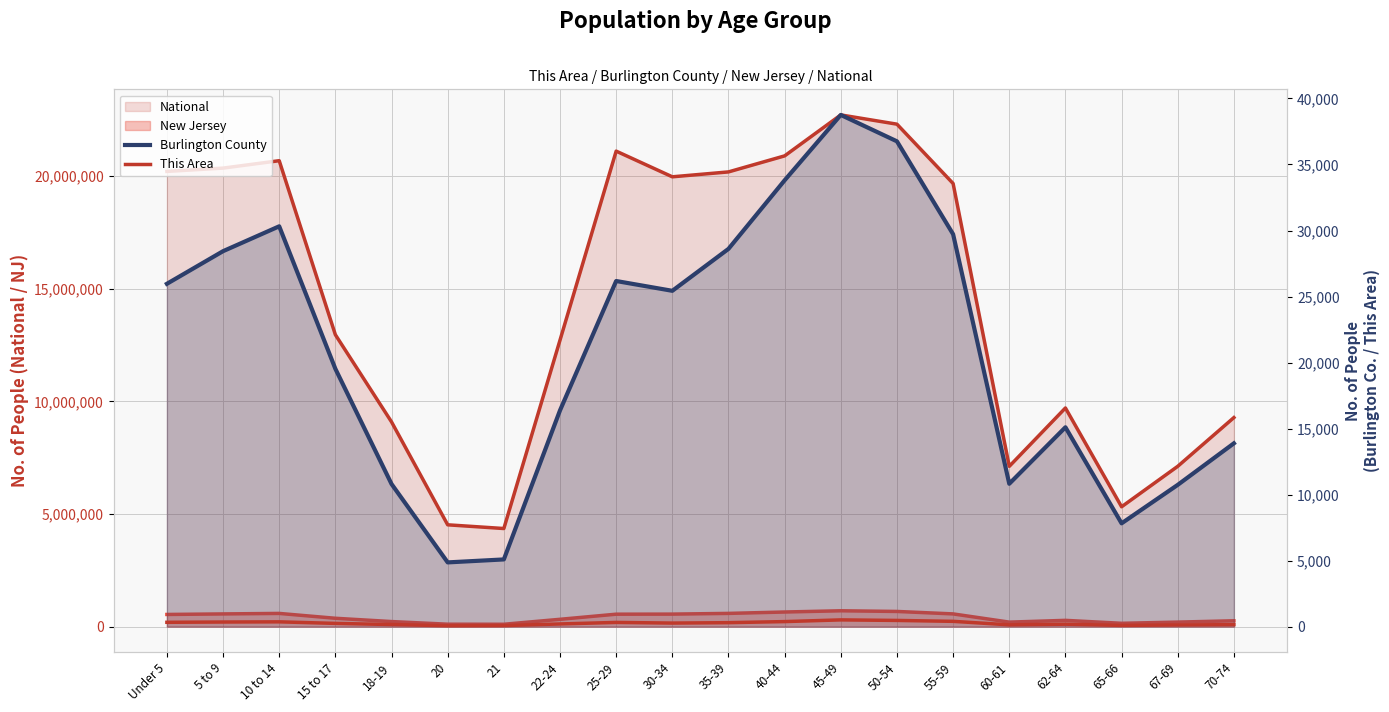

How many values in the This Area series are below 271?

10